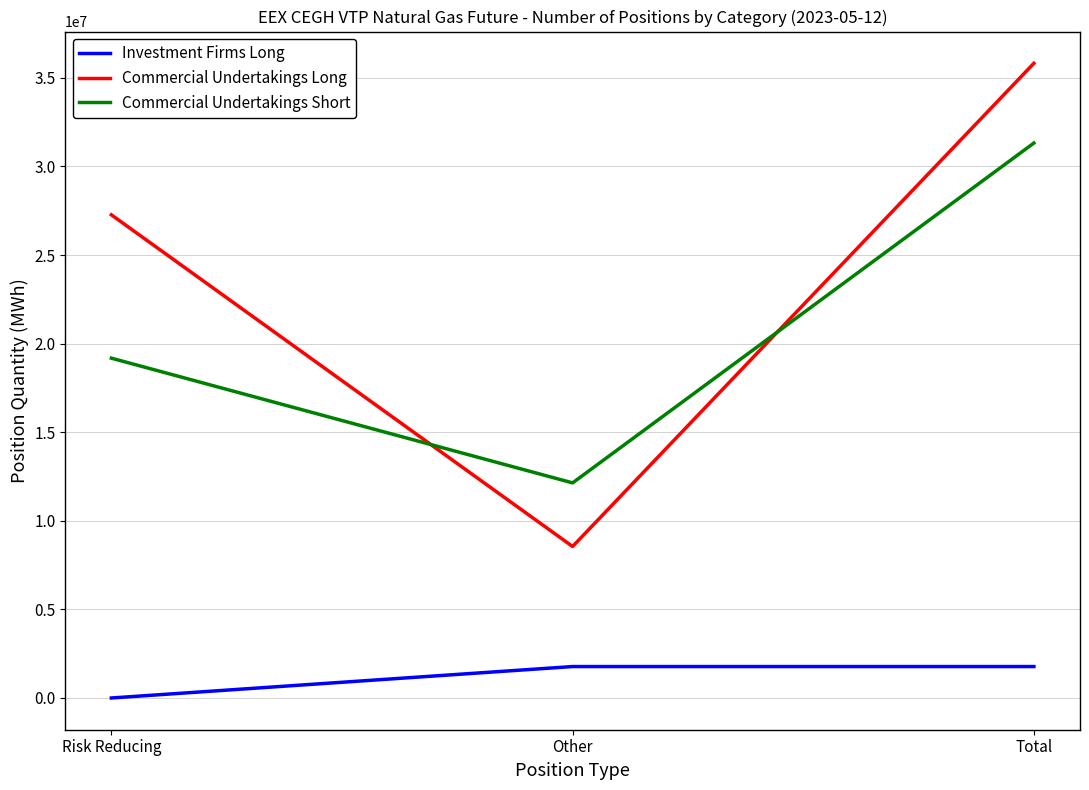

What is the spread (max minus min) of values at Total?

34045484